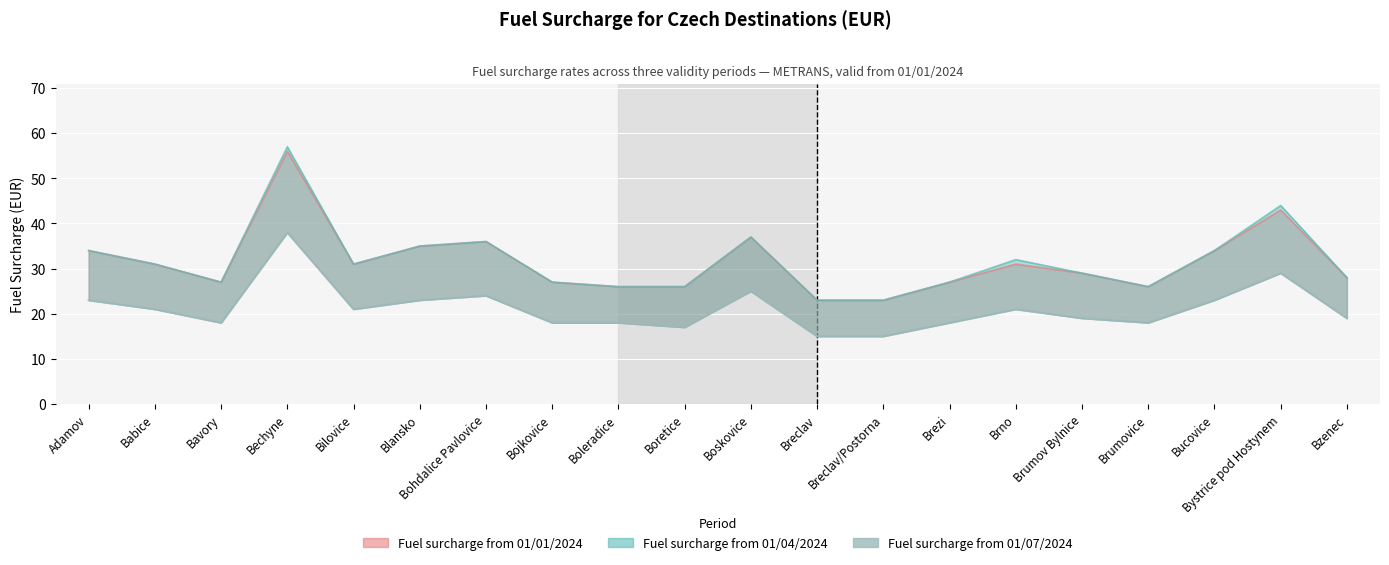

How many lines are shown in the chart?

1